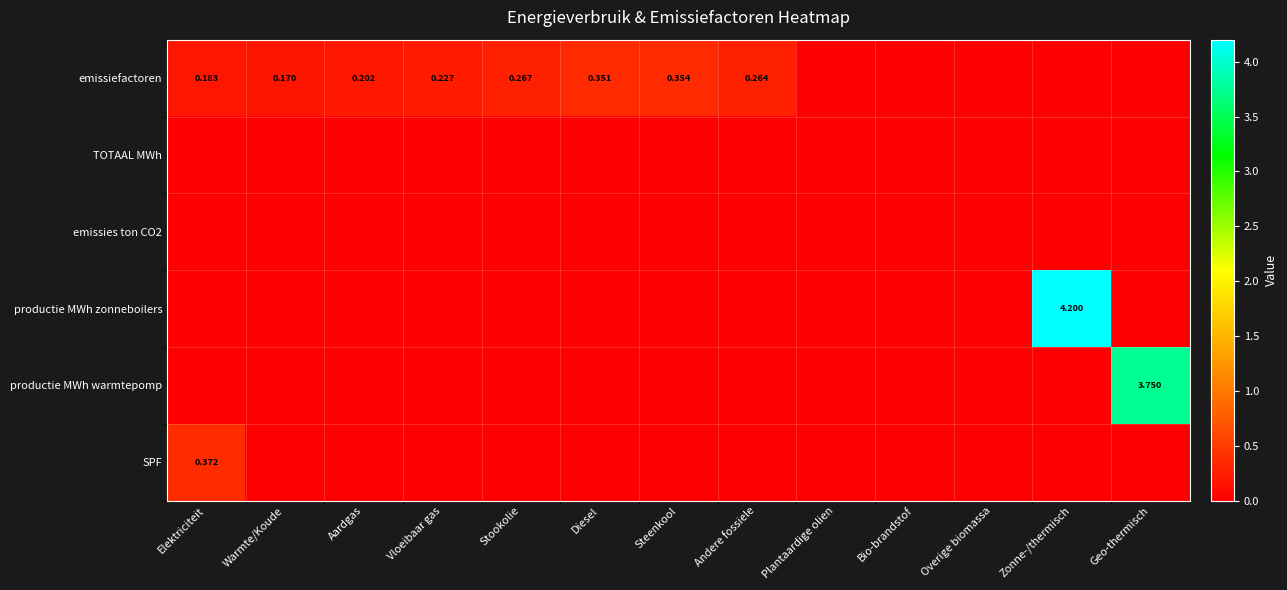

Count the number of data series in this chart.

6